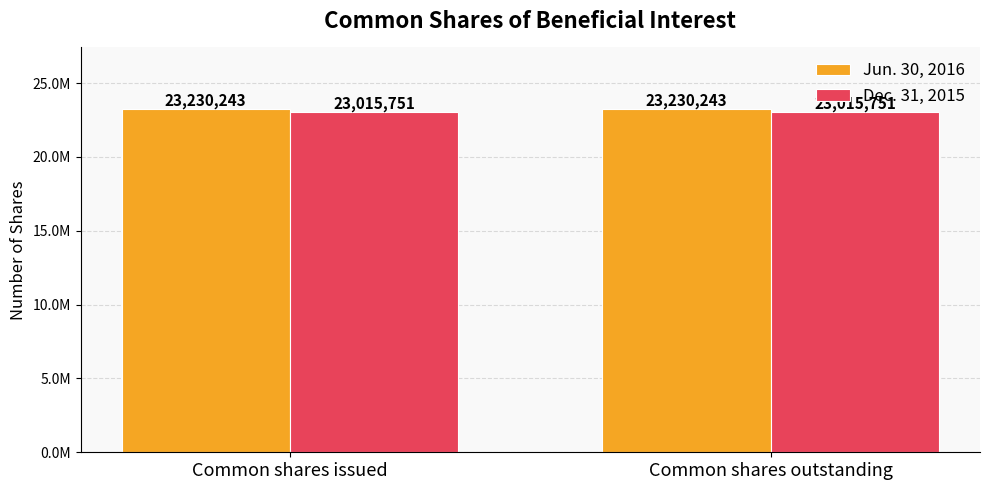

List the series in order of their overall mean, lowest first.

Dec. 31, 2015, Jun. 30, 2016